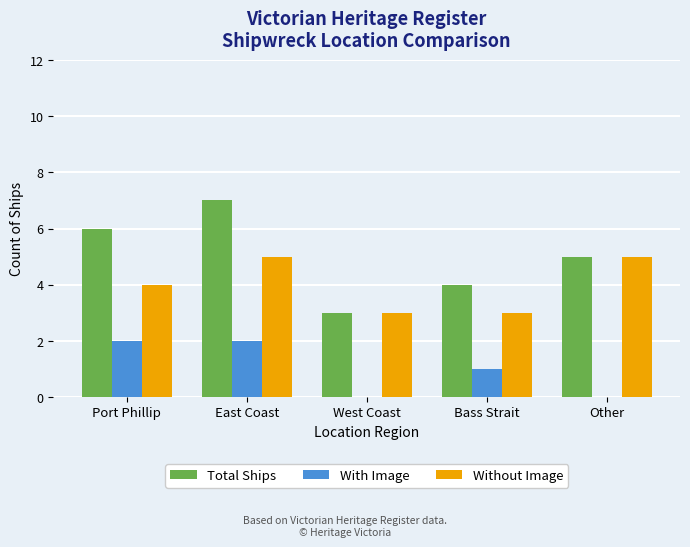

At which label is With Image closest to 1?

Bass Strait